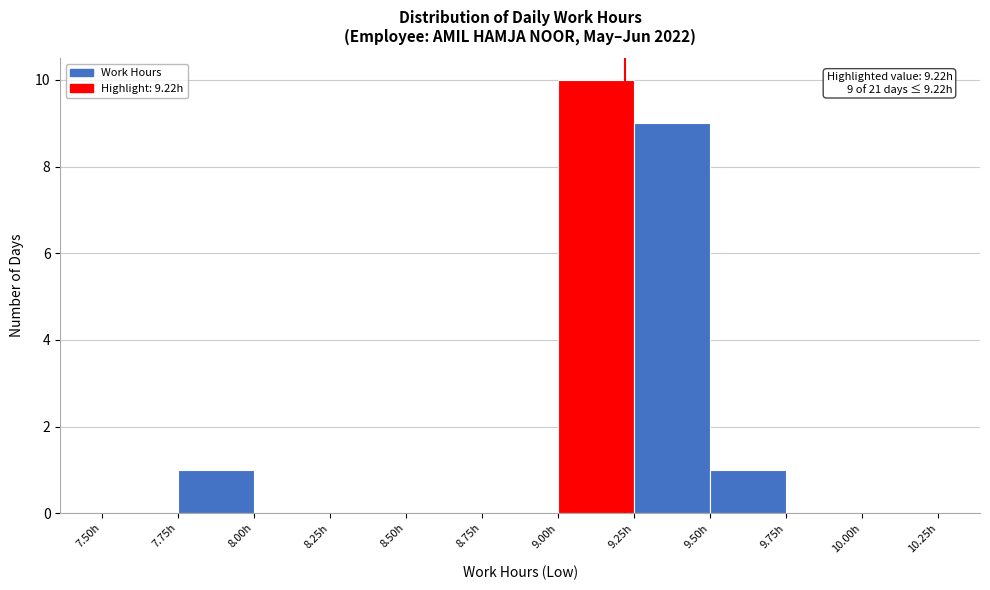

Over which range of the x-axis is the bar tallest?

9.00 to 9.25